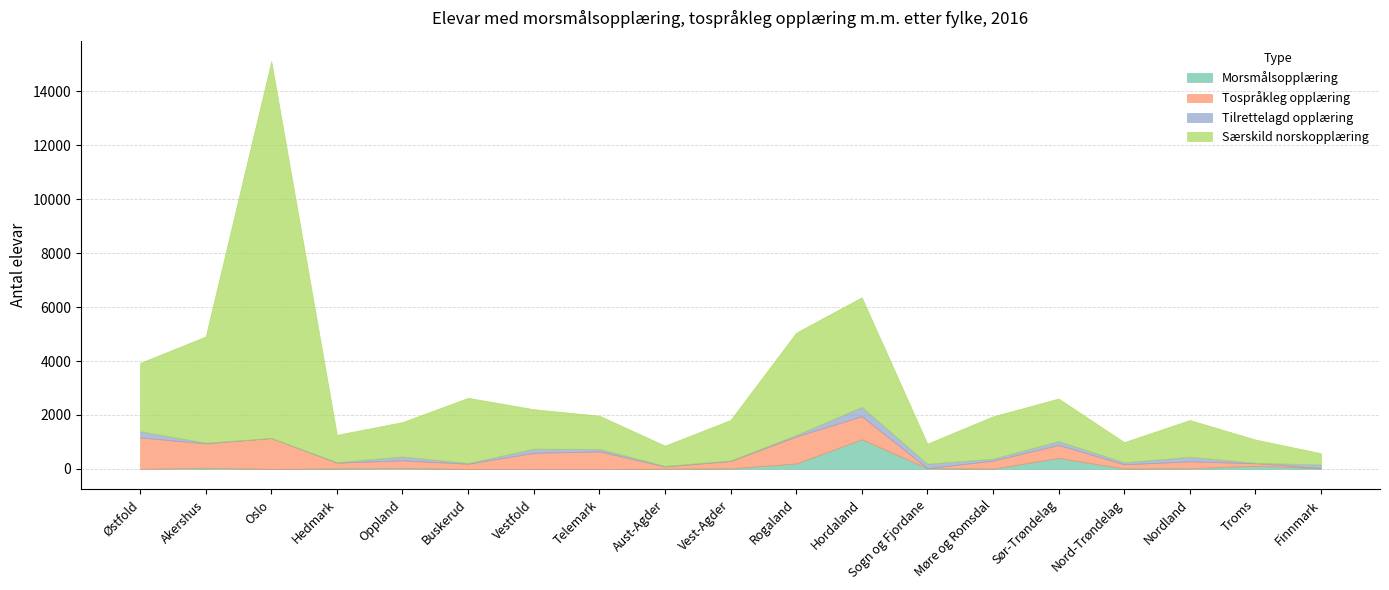

Reading left to right, transcribe all the data shown in this chart.

Morsmålsopplæring: Østfold=0	Akershus=45	Oslo=0	Hedmark=18	Oppland=31	Buskerud=0	Vestfold=0	Telemark=0	Aust-Agder=8	Vest-Agder=21	Rogaland=201	Hordaland=1099	Sogn og Fjordane=28	Møre og Romsdal=9	Sør-Trøndelag=408	Nord-Trøndelag=17	Nordland=23	Troms=117	Finnmark=24
Tospråkleg opplæring: Østfold=1168	Akershus=902	Oslo=1144	Hedmark=213	Oppland=287	Buskerud=192	Vestfold=597	Telemark=650	Aust-Agder=83	Vest-Agder=271	Rogaland=1002	Hordaland=856	Sogn og Fjordane=0	Møre og Romsdal=297	Sør-Trøndelag=479	Nord-Trøndelag=153	Nordland=258	Troms=93	Finnmark=10
Tilrettelagd opplæring: Østfold=230	Akershus=24	Oslo=0	Hedmark=19	Oppland=145	Buskerud=26	Vestfold=153	Telemark=94	Aust-Agder=21	Vest-Agder=21	Rogaland=55	Hordaland=345	Sogn og Fjordane=164	Møre og Romsdal=74	Sør-Trøndelag=146	Nord-Trøndelag=76	Nordland=170	Troms=16	Finnmark=129
Særskild norskopplæring: Østfold=2533	Akershus=3941	Oslo=13981	Hedmark=1014	Oppland=1276	Buskerud=2420	Vestfold=1465	Telemark=1231	Aust-Agder=751	Vest-Agder=1503	Rogaland=3796	Hordaland=4065	Sogn og Fjordane=745	Møre og Romsdal=1570	Sør-Trøndelag=1578	Nord-Trøndelag=749	Nordland=1362	Troms=865	Finnmark=420